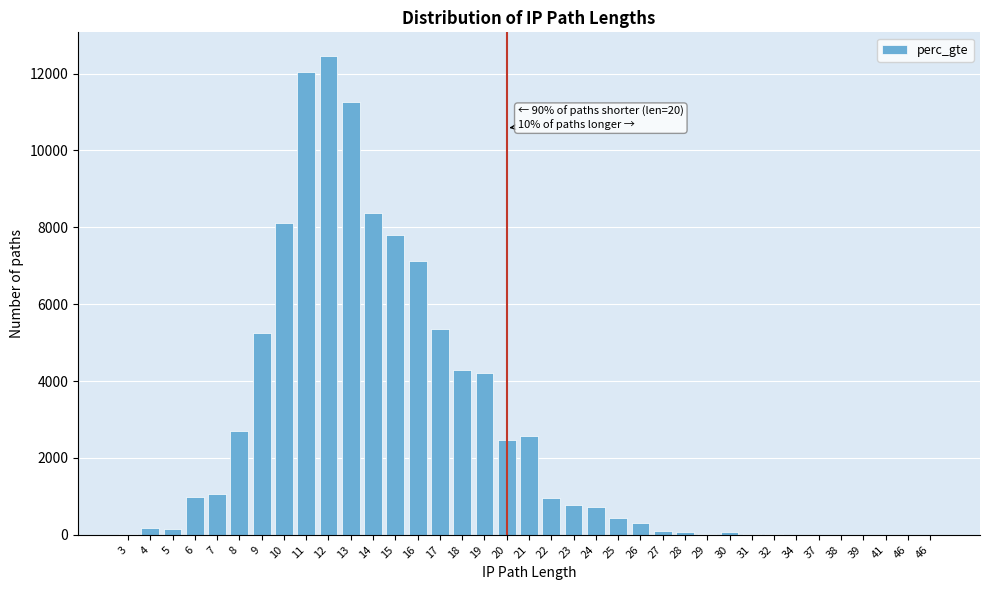

How many categories are shown in the chart?

37